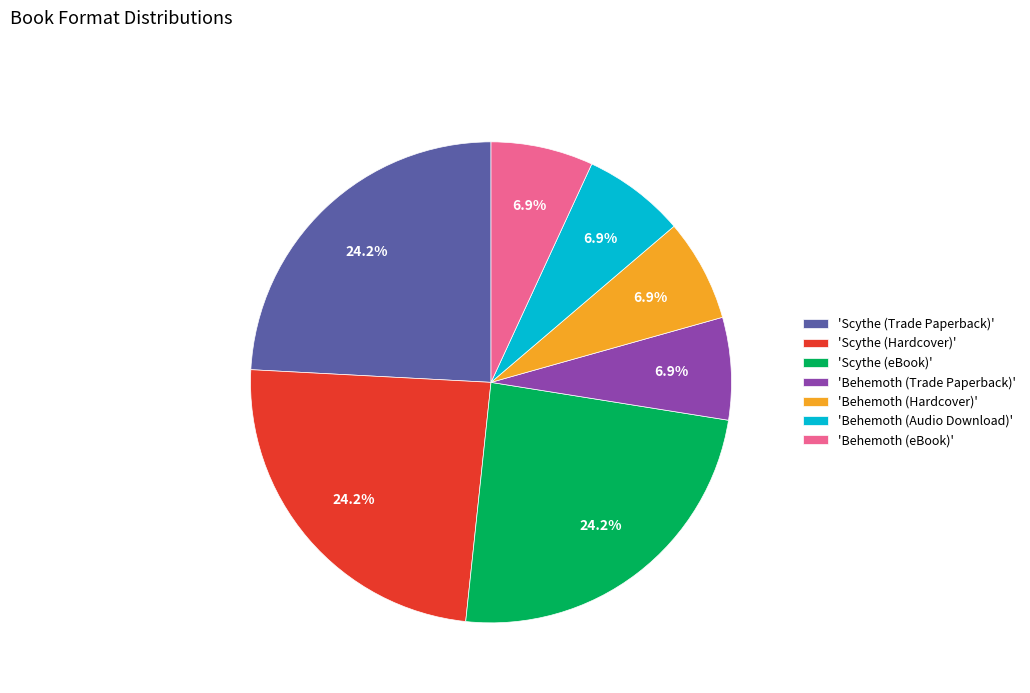

Is there any slice that represents more than half of the pie?

No